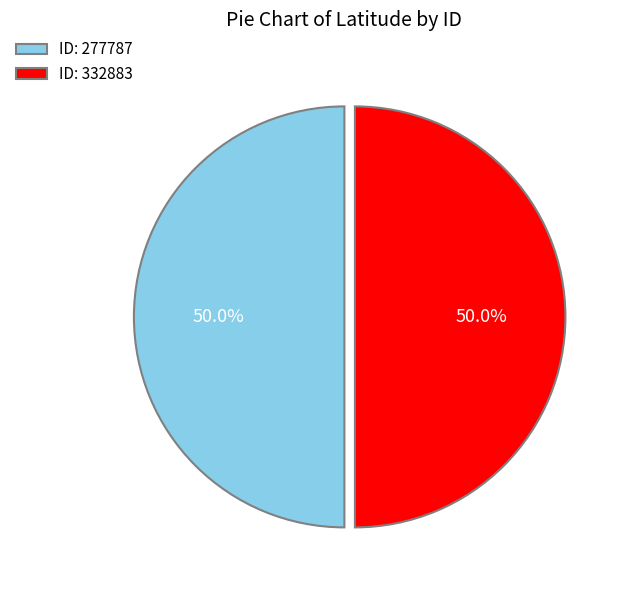

What is the ratio of the value at ID: 332883 to the value at ID: 277787?

1.0